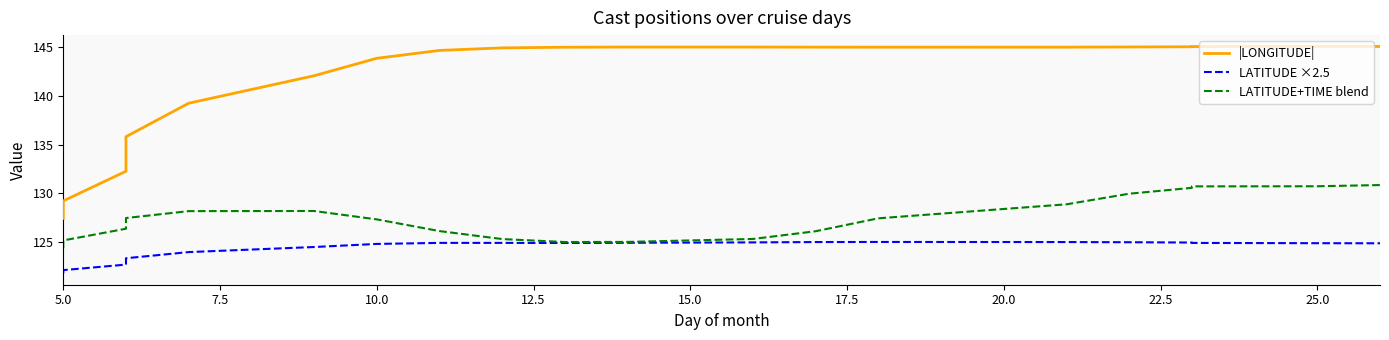

Count the number of data series in this chart.

3